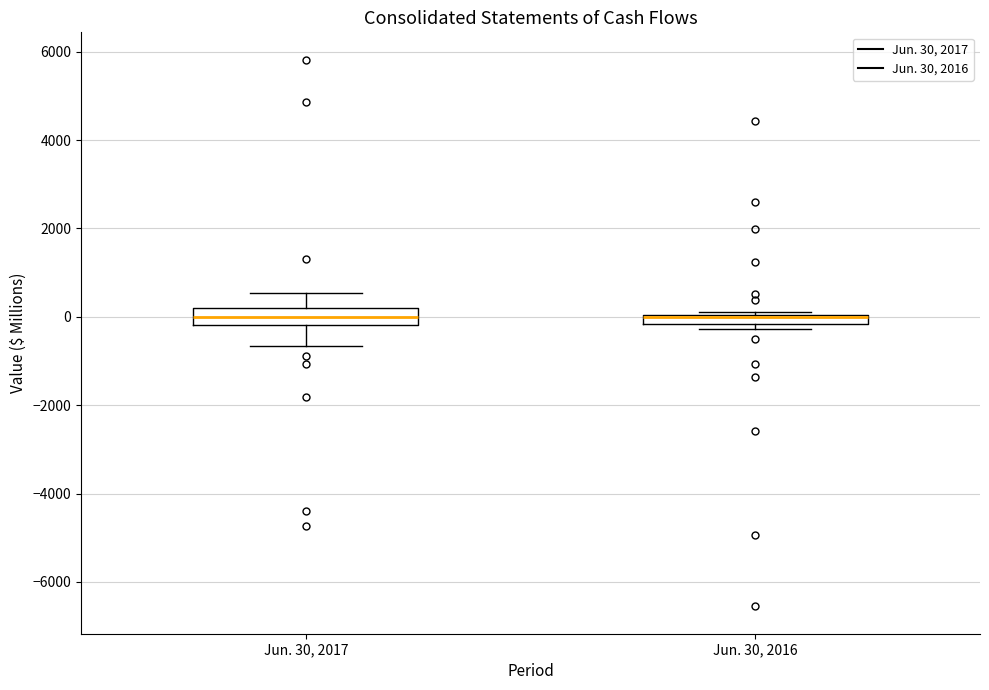

Where does the lower whisker of the box for Jun. 30, 2017 end on the y-axis? The values are not printed on the chart, so give them approximately, as read against the axis.

-600